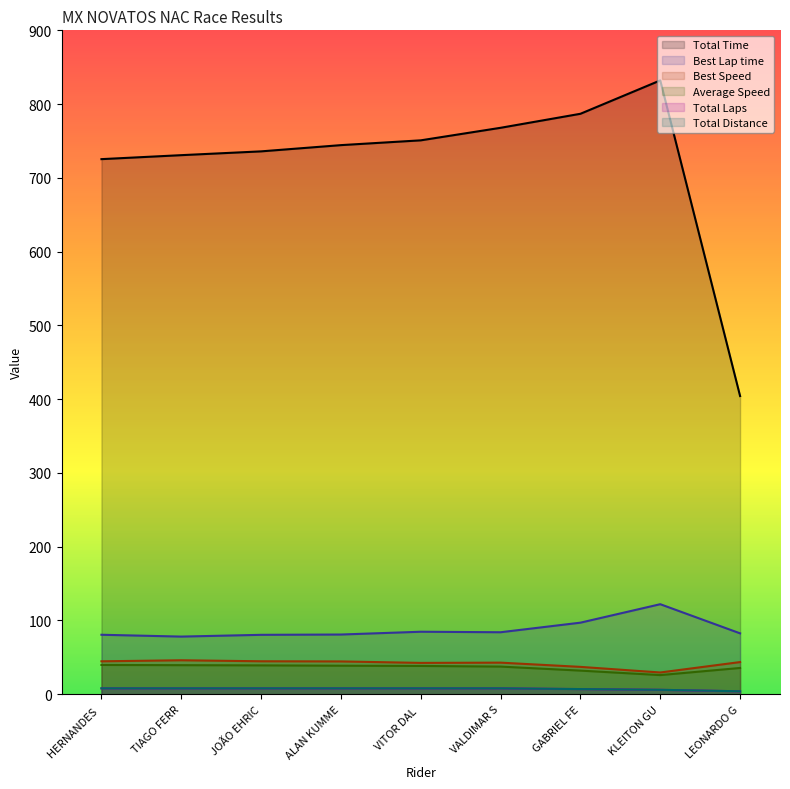

Which label corresponds to the largest value in the chart?

KLEITON GU